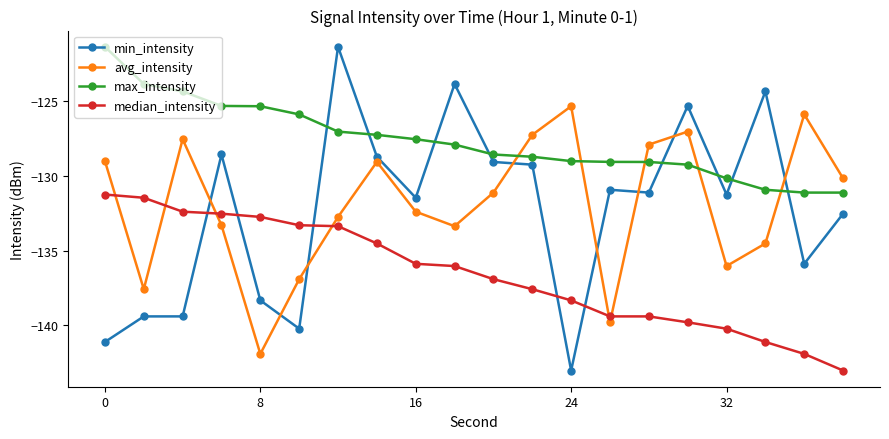

Which series has the largest range (max minus min)?

min_intensity